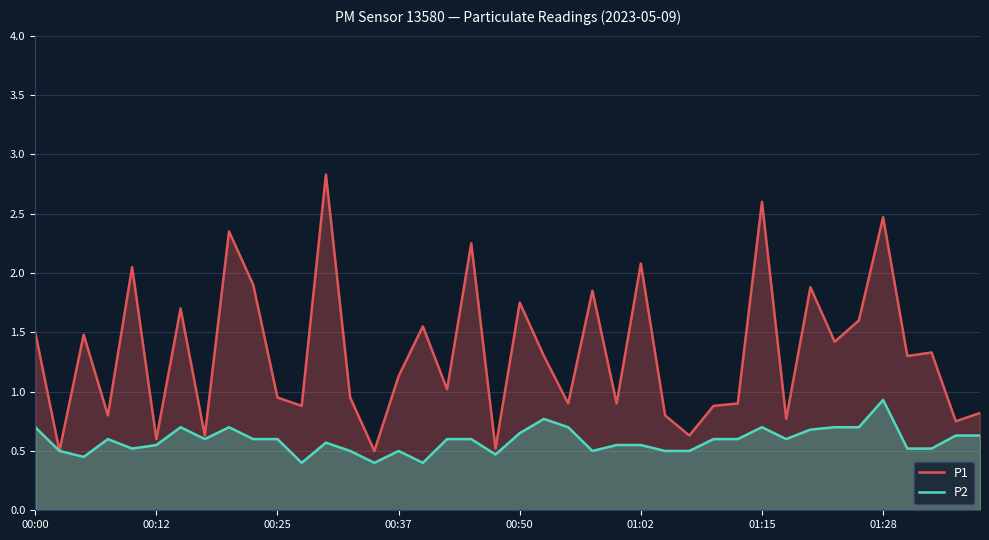

The P1 series shows 0.8 at 31. True or false?

True